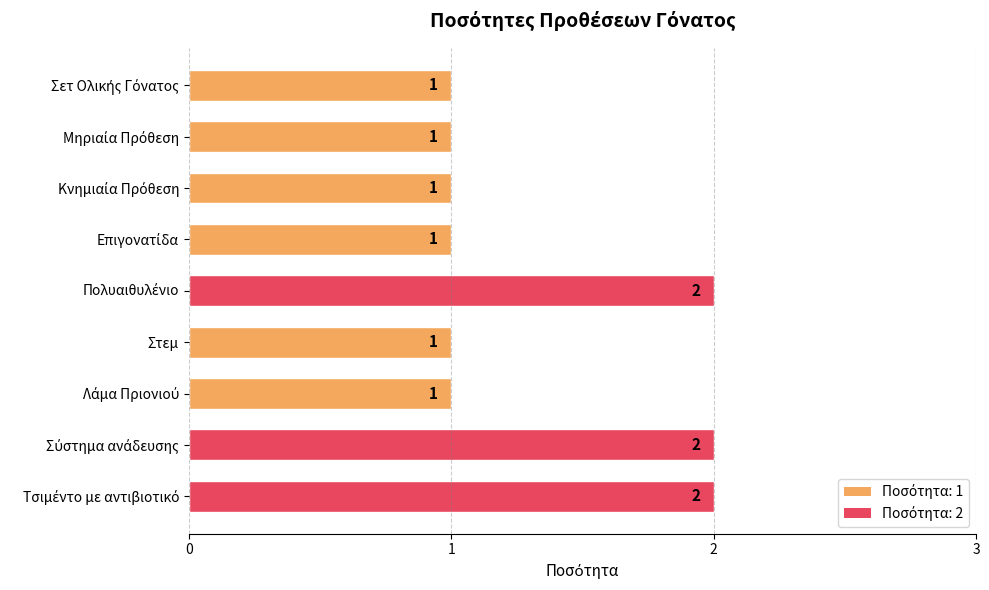

The value at Στεμ is 1. True or false?

True